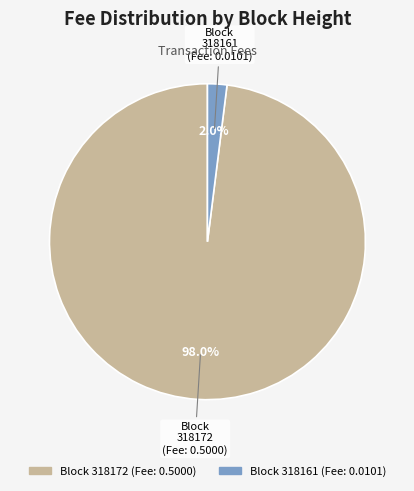

Does any single category account for the majority?

Yes